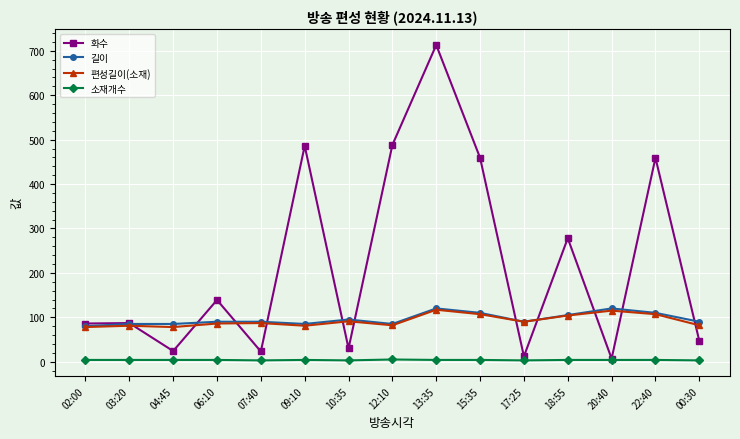

At how many categories does at least one series exceed 287?

5